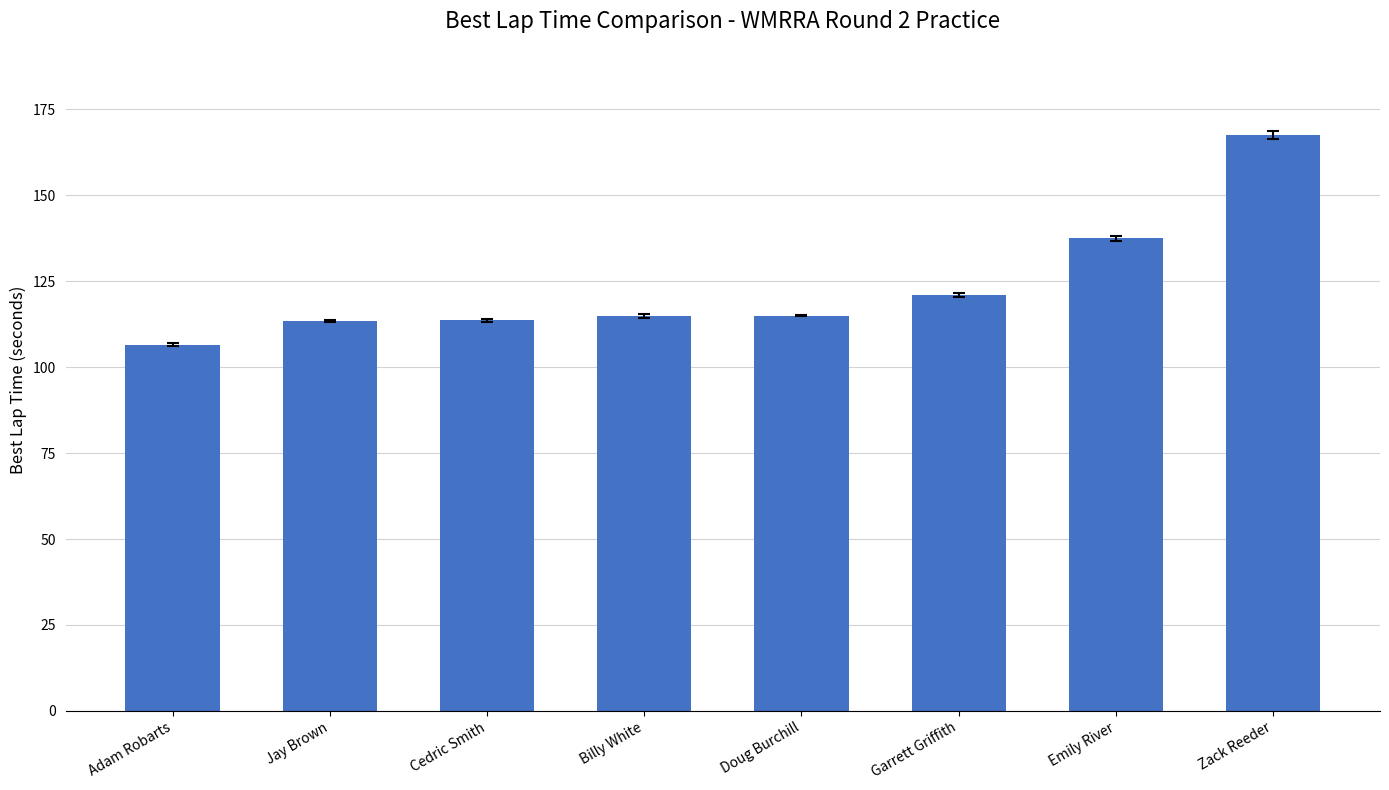

What is the label of the 4th bar from the left?

Billy White